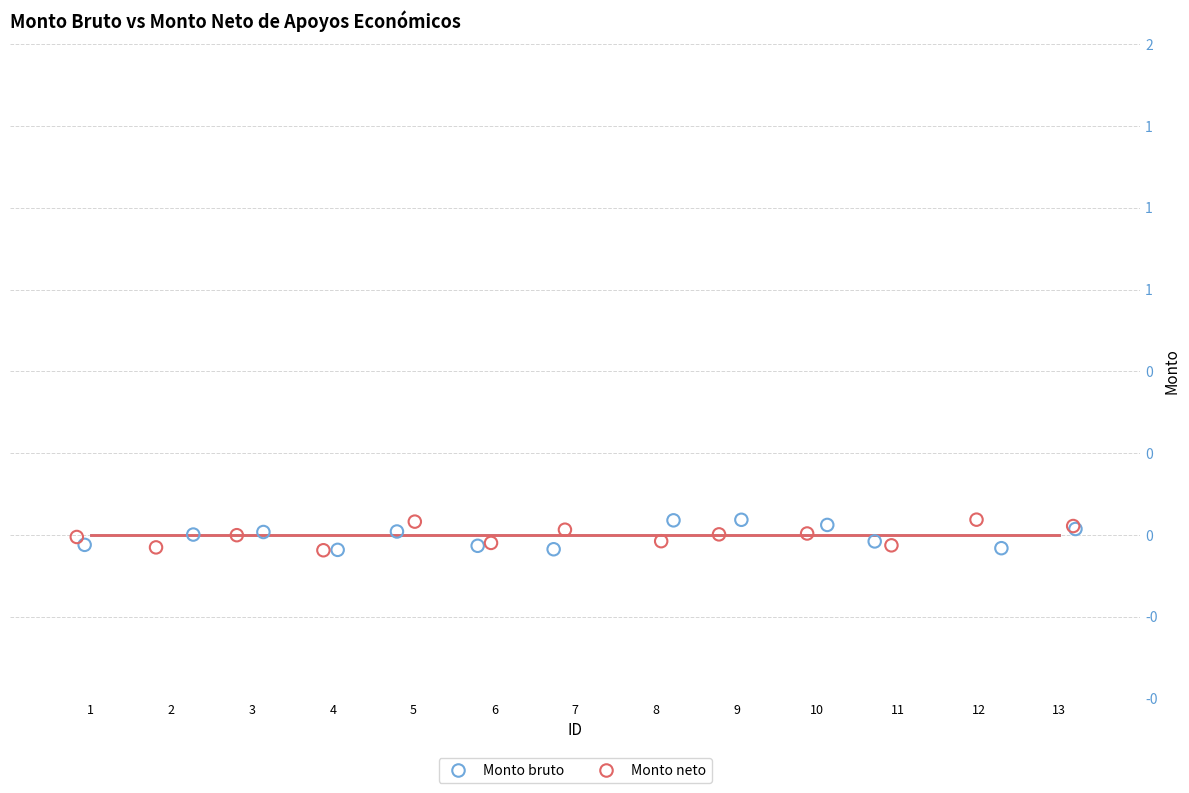

What are all the series names shown in the legend?

Monto bruto, Monto neto